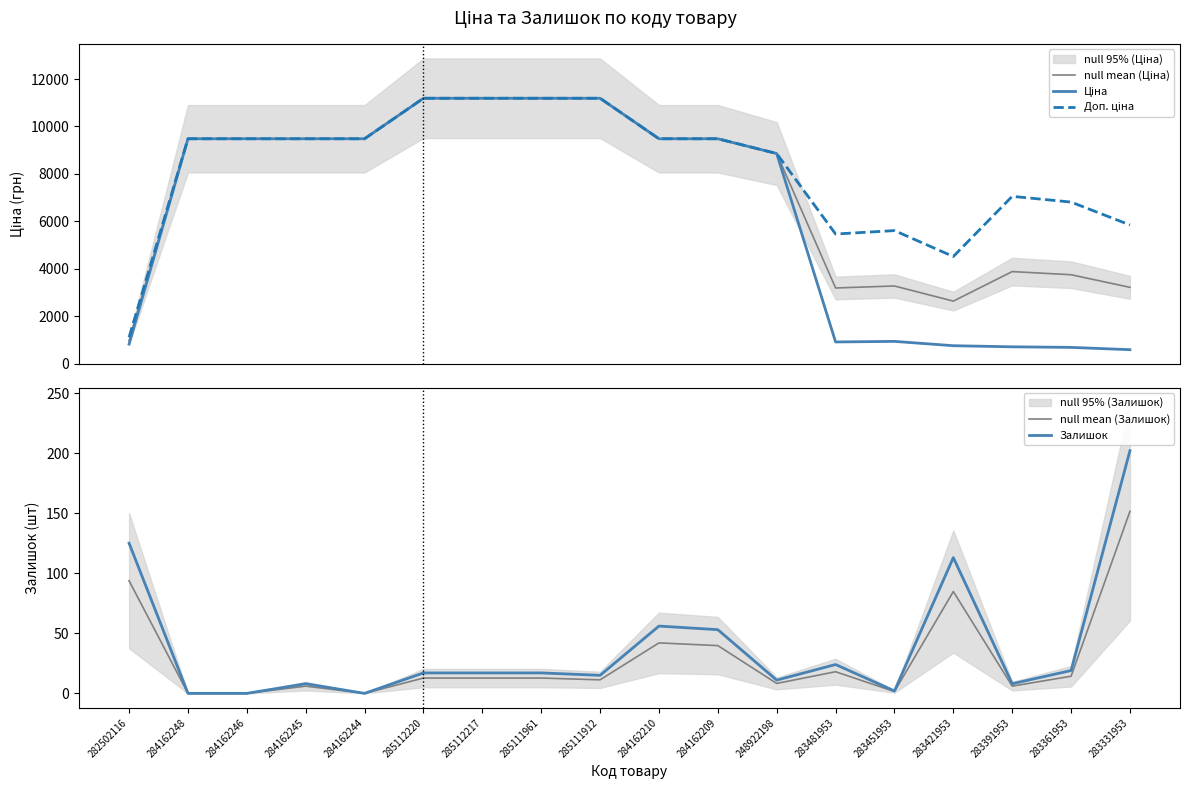

Rank the series by their maximum value, from lowest to highest.

null mean (Залишок), Залишок, null mean (Ціна), Ціна, Доп. ціна